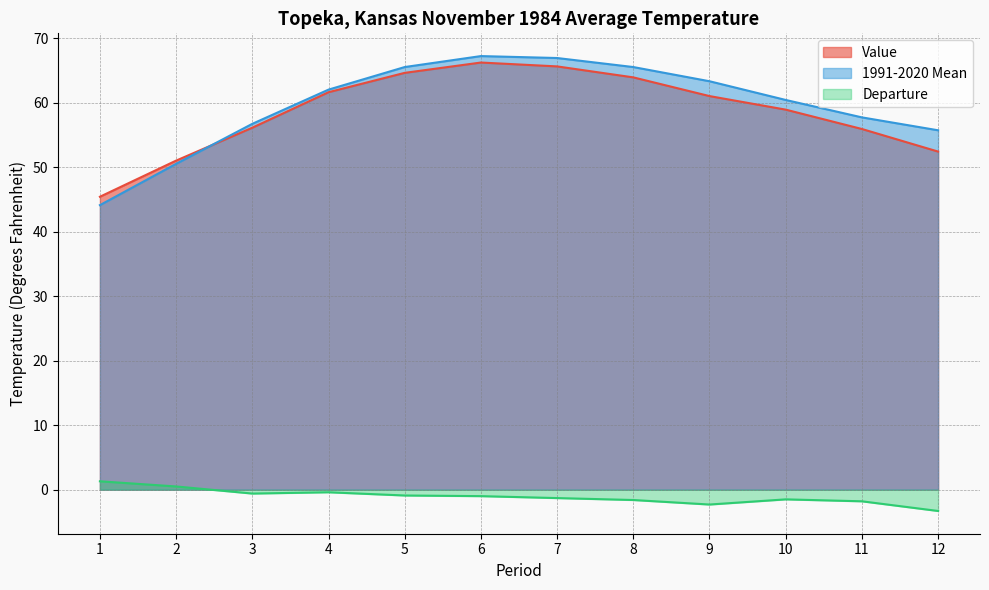

How many values in the Value series exceed 61?

5